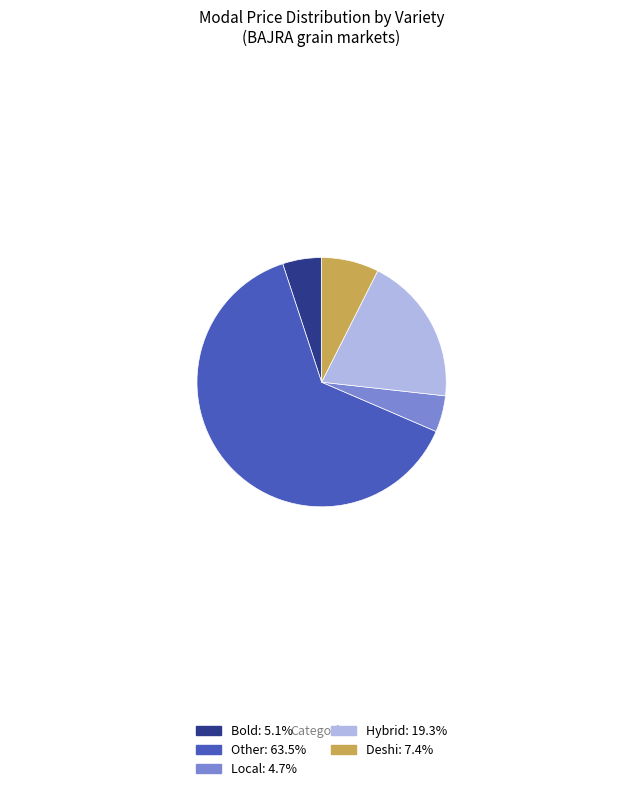

Is there any slice that represents more than half of the pie?

Yes